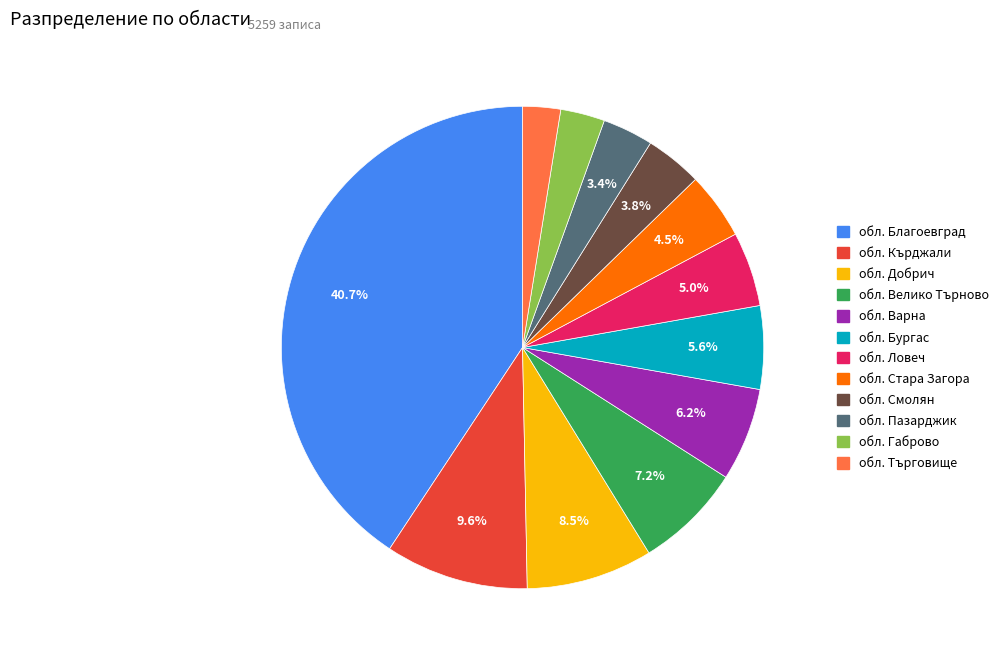

Count the number of slices in the pie.

12